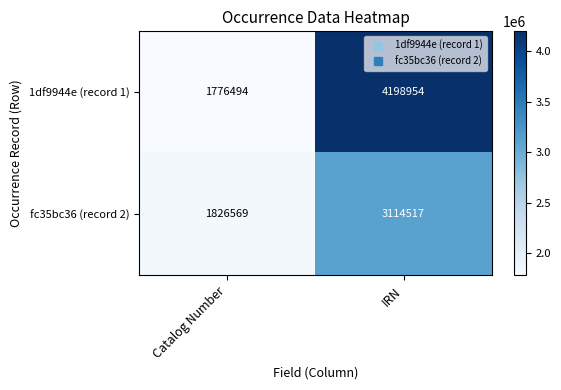

Which label corresponds to the smallest value in the chart?

Catalog Number